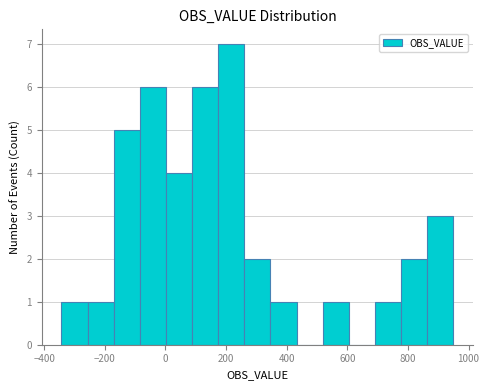

Over which range of the x-axis is the bar tallest?

180 to 260